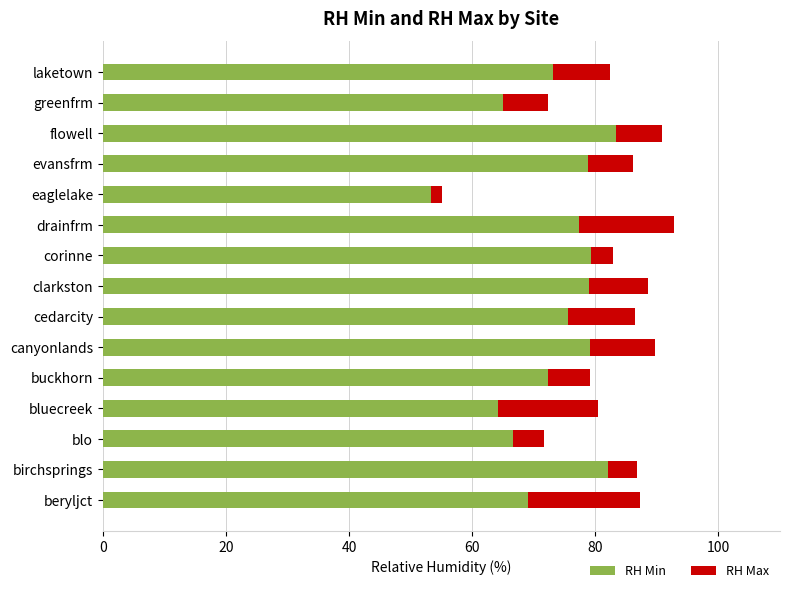

What is the sum of the RH Min values at flowell and bluecreek?

147.6